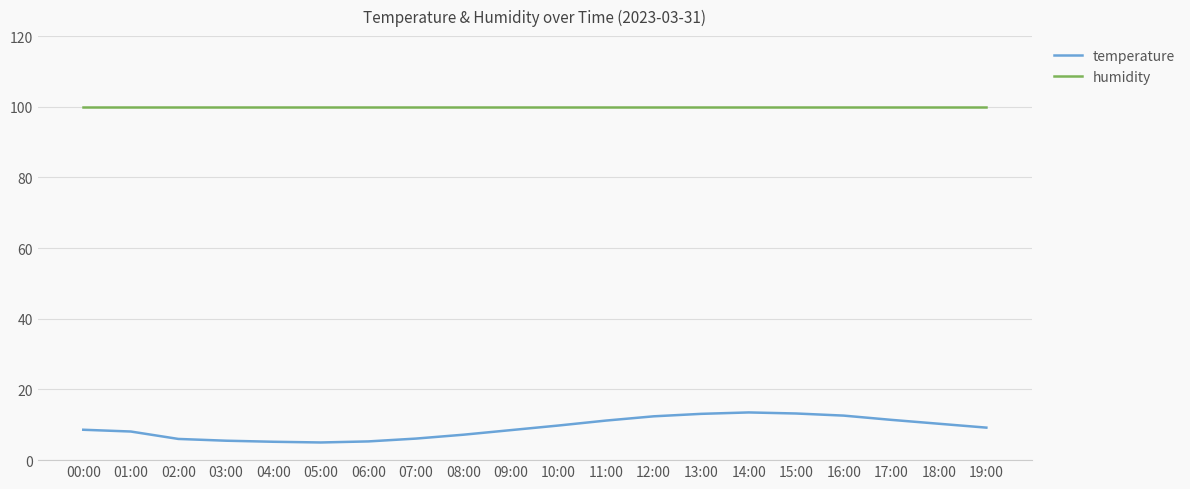

True or false: humidity and temperature intersect in this chart.

False